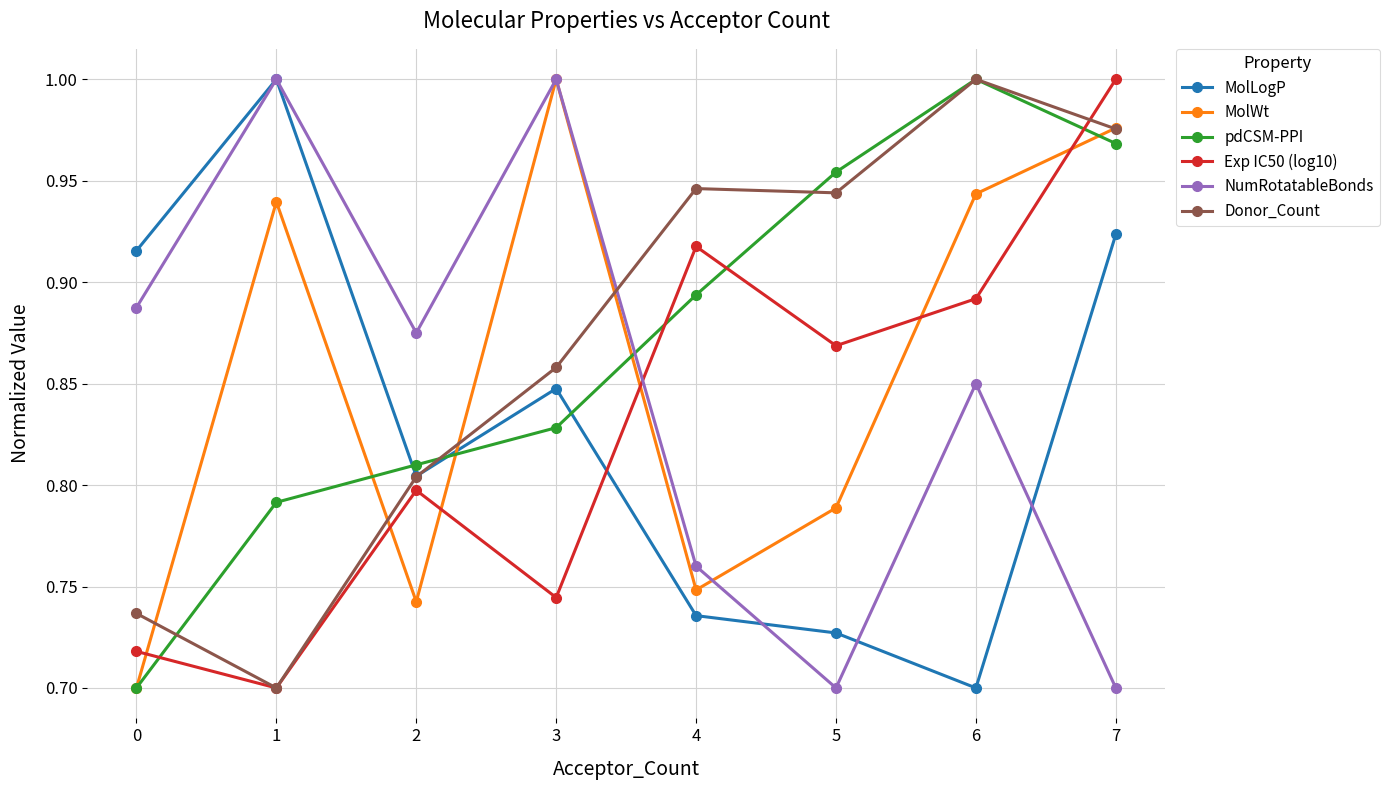

True or false: pdCSM-PPI and MolLogP intersect in this chart.

True